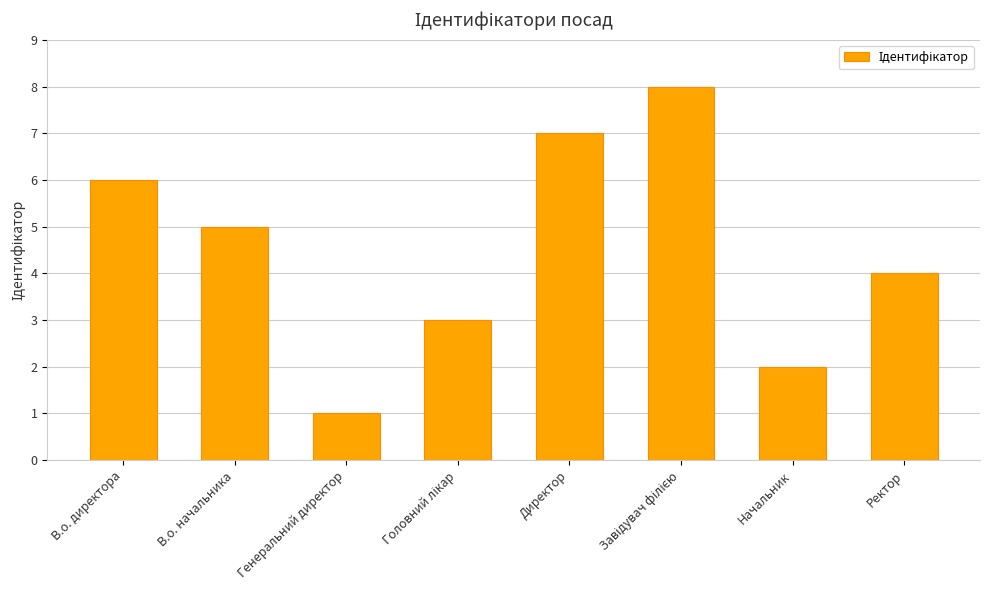

Reading left to right, what are all the values shown in this chart?

6	5	1	3	7	8	2	4